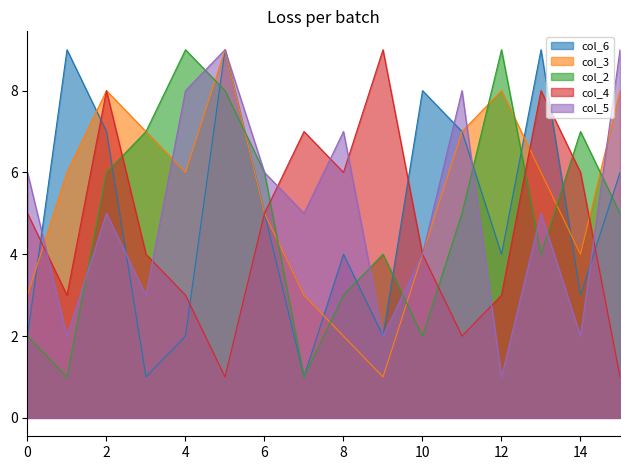

How many values in the col_5 series exceed 5?

7